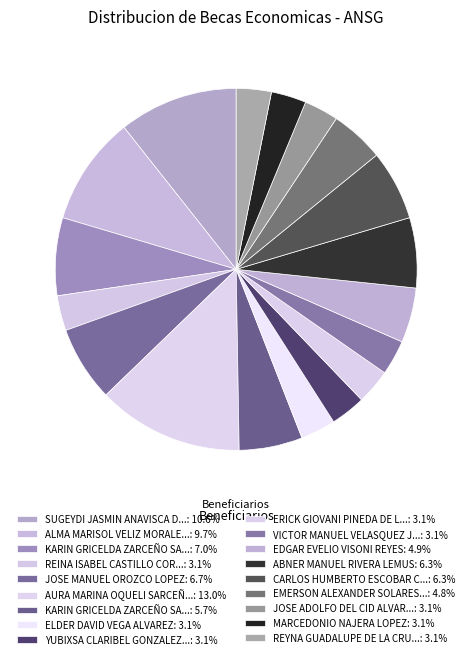

How many slices are in this pie chart?

18